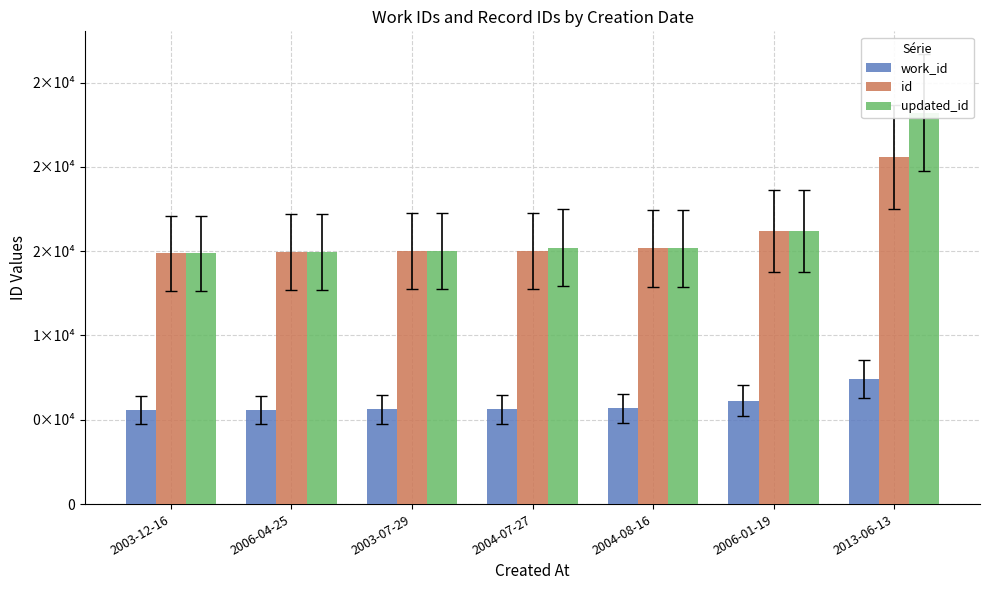

Rank the categories by updated_id value from lowest to highest.

2003-12-16, 2006-04-25, 2003-07-29, 2004-08-16, 2004-07-27, 2006-01-19, 2013-06-13